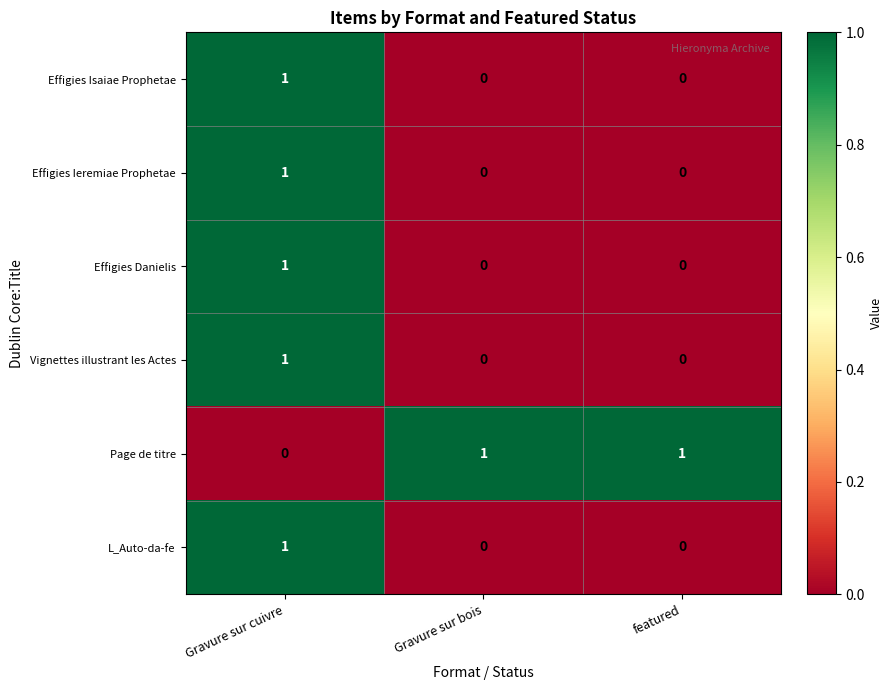

True or false: Effigies Danielis has a value of 1 at Gravure sur bois.

False